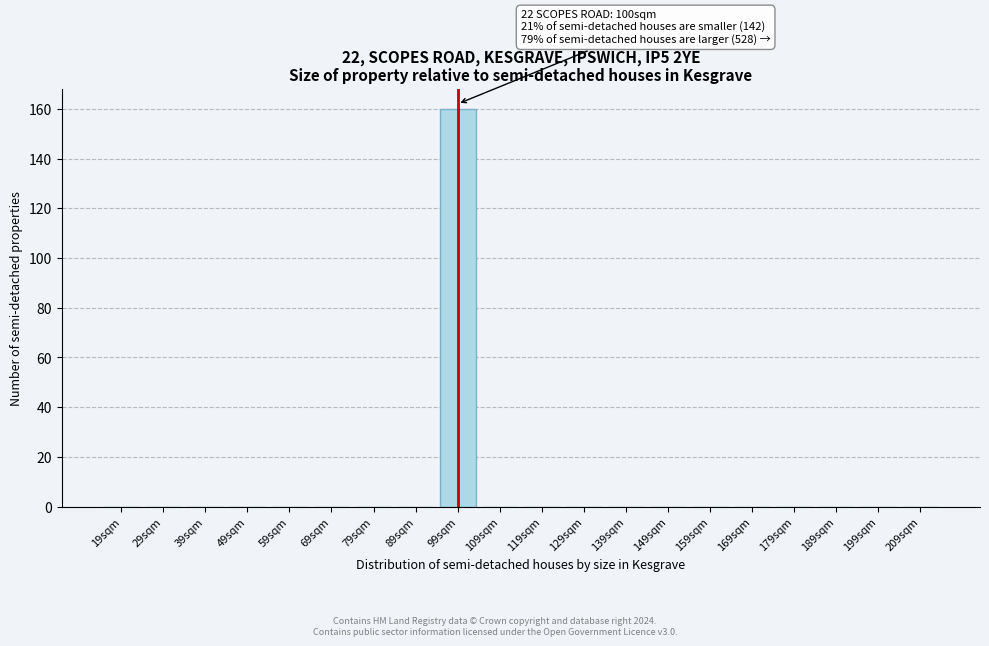

Reading left to right, list all the values displayed in this chart.

19sqm=0	29sqm=0	39sqm=0	49sqm=0	59sqm=0	69sqm=0	79sqm=0	89sqm=0	99sqm=160	109sqm=0	119sqm=0	129sqm=0	139sqm=0	149sqm=0	159sqm=0	169sqm=0	179sqm=0	189sqm=0	199sqm=0	209sqm=0